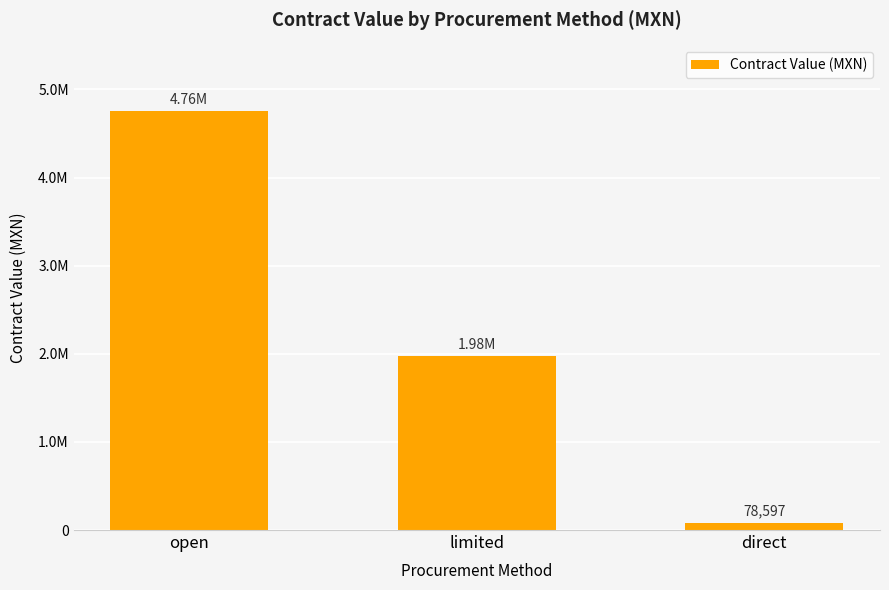

Reading right to left, extract all data points from this chart.

direct=78597.0	limited=1975580.6	open=4756135.4